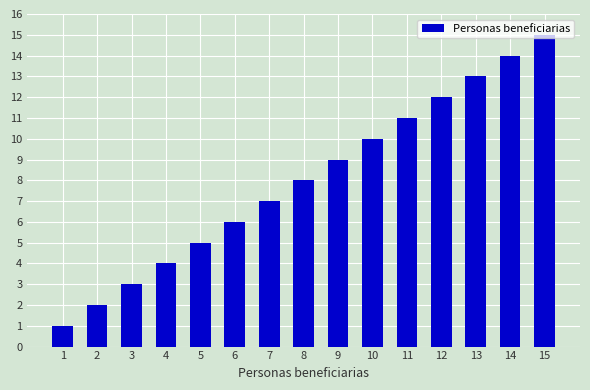

The chart shows a value of 3 at 3. True or false?

True